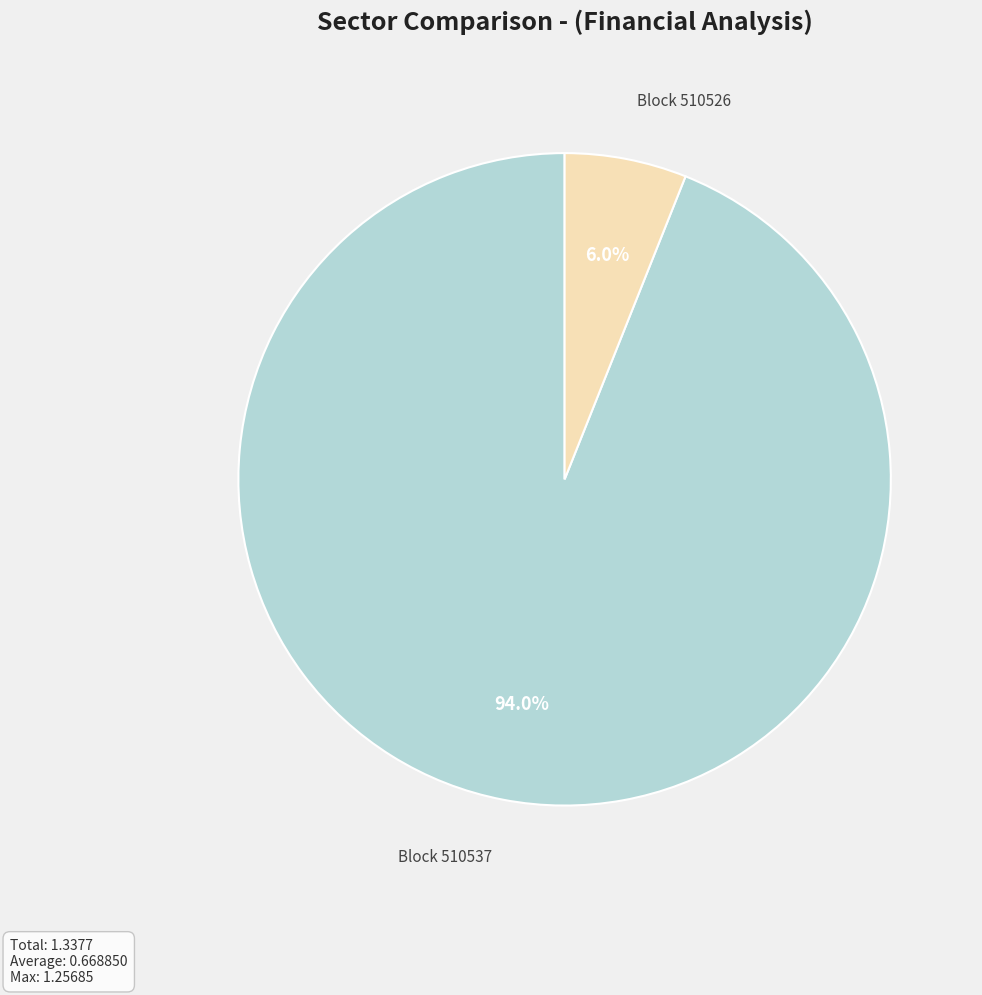

To the nearest percent, what is the difference between the largest and smallest slice percentages?

88%